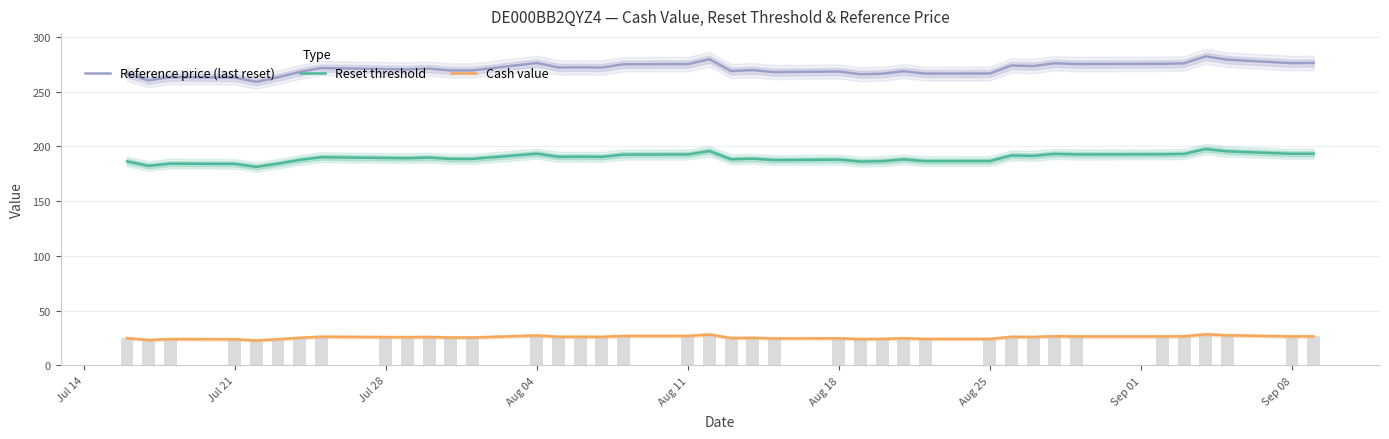

Rank the series at Sep 08 from highest to lowest value.

Reference price (last reset), Reset threshold, Cash value